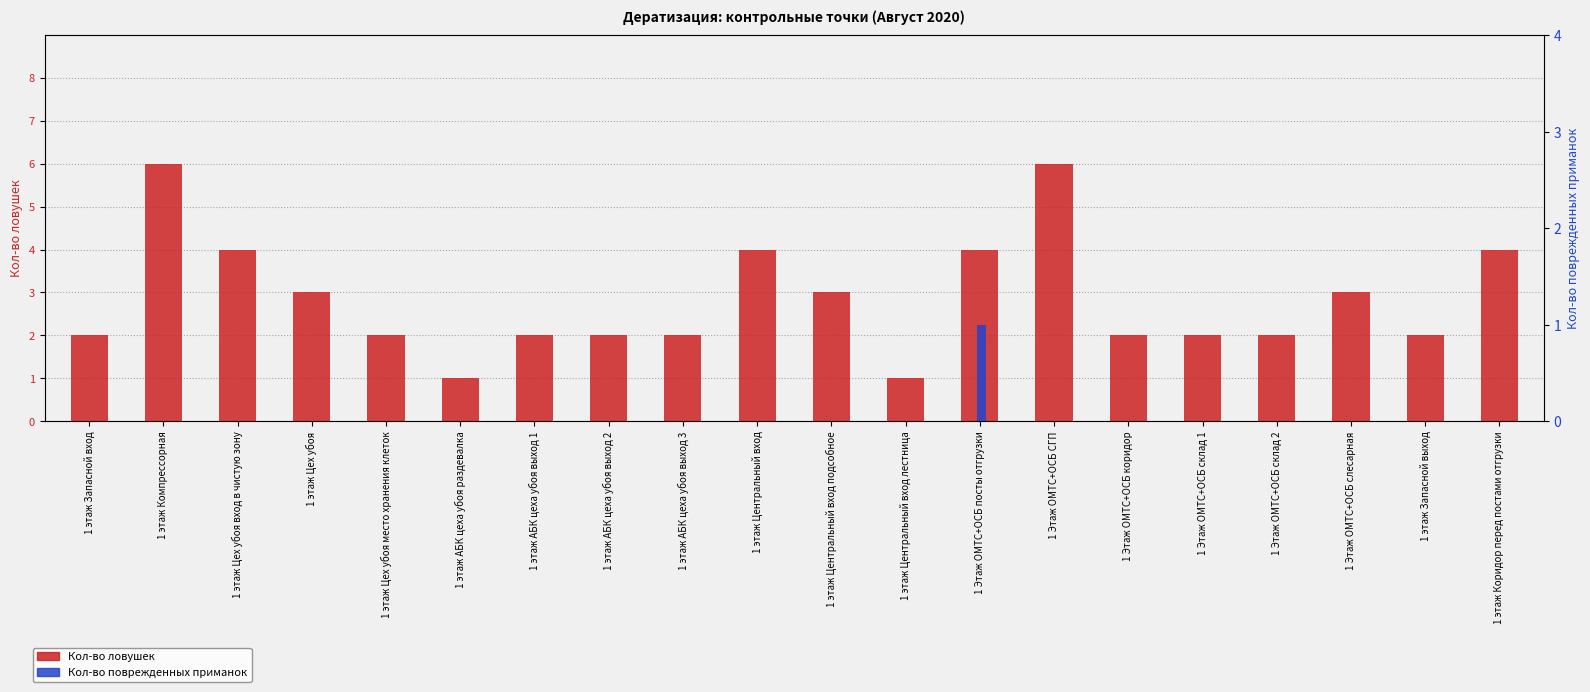

How many values in the Кол-во поврежденных приманок series exceed 0?

1